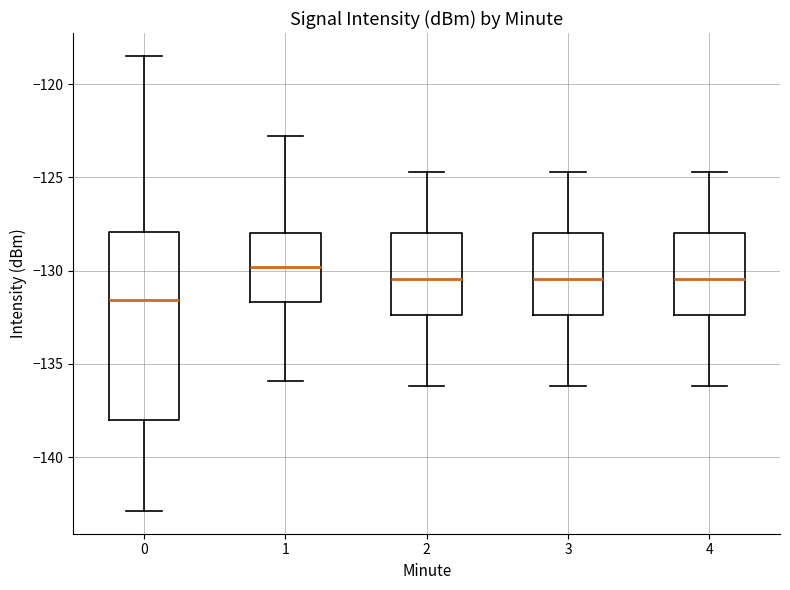

Reading left to right, transcribe this box plot: for each box, give where its median line is, the range the box spans, and where its two whiskers end, as read against the y-axis. The values are not printed on the chart, so give them approximately, as read against the axis.

0: median -131.5, box -138.0 to -128.0, whiskers -143.0 to -118.5
1: median -130.0, box -131.5 to -128.0, whiskers -136.0 to -123.0
2: median -130.5, box -132.5 to -128.0, whiskers -136.0 to -124.5
3: median -130.5, box -132.5 to -128.0, whiskers -136.0 to -124.5
4: median -130.5, box -132.5 to -128.0, whiskers -136.0 to -124.5